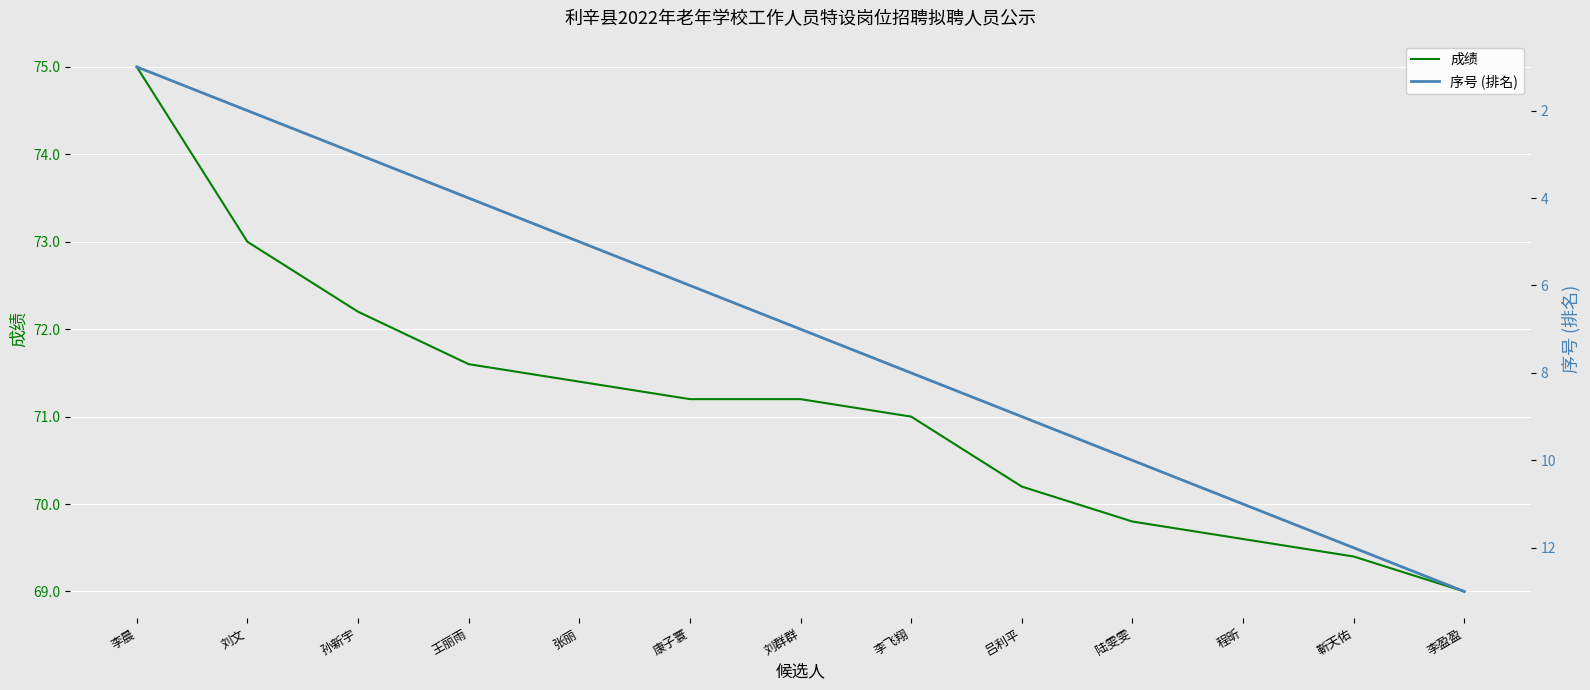

Rank the categories by 成绩 value from lowest to highest.

李盈盈, 靳天佑, 程昕, 陆雯雯, 吕利平, 李飞翔, 康子寰, 刘群群, 张丽, 王丽雨, 孙新宇, 刘文, 李晨